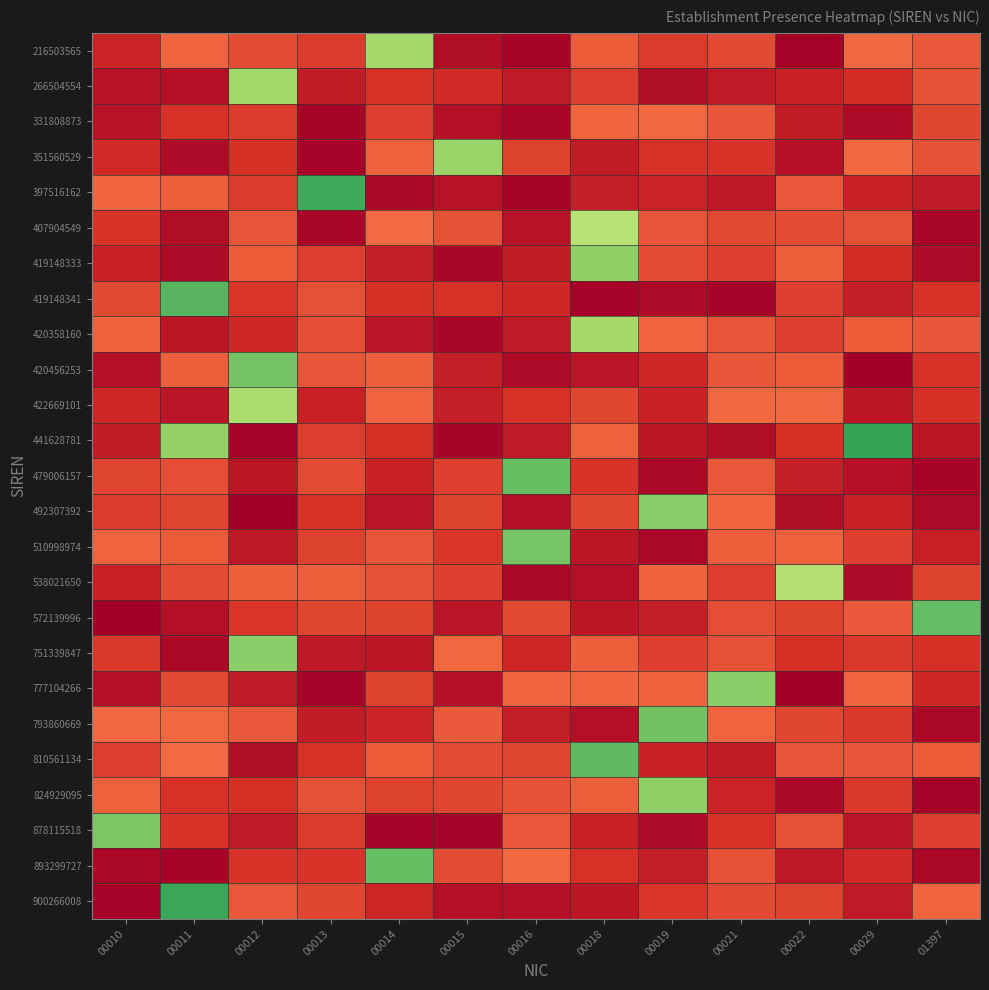

At 00013, list the series in order from smallest to largest.

777104266, 351560529, 331808873, 407904549, 751339847, 793860669, 266504554, 422669101, 492307392, 810561134, 893299727, 878115518, 216503565, 441628781, 419148333, 510998974, 572139996, 900266008, 479006157, 420358160, 419148341, 824929095, 420456253, 538021650, 397516162